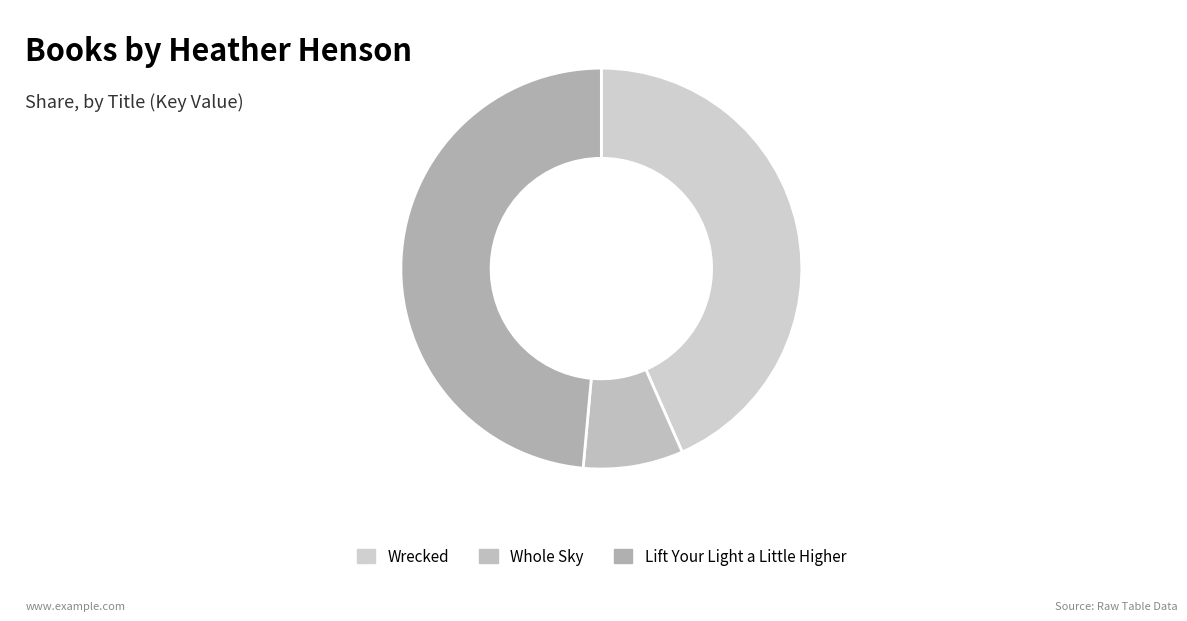

Is there a majority slice in this chart?

No